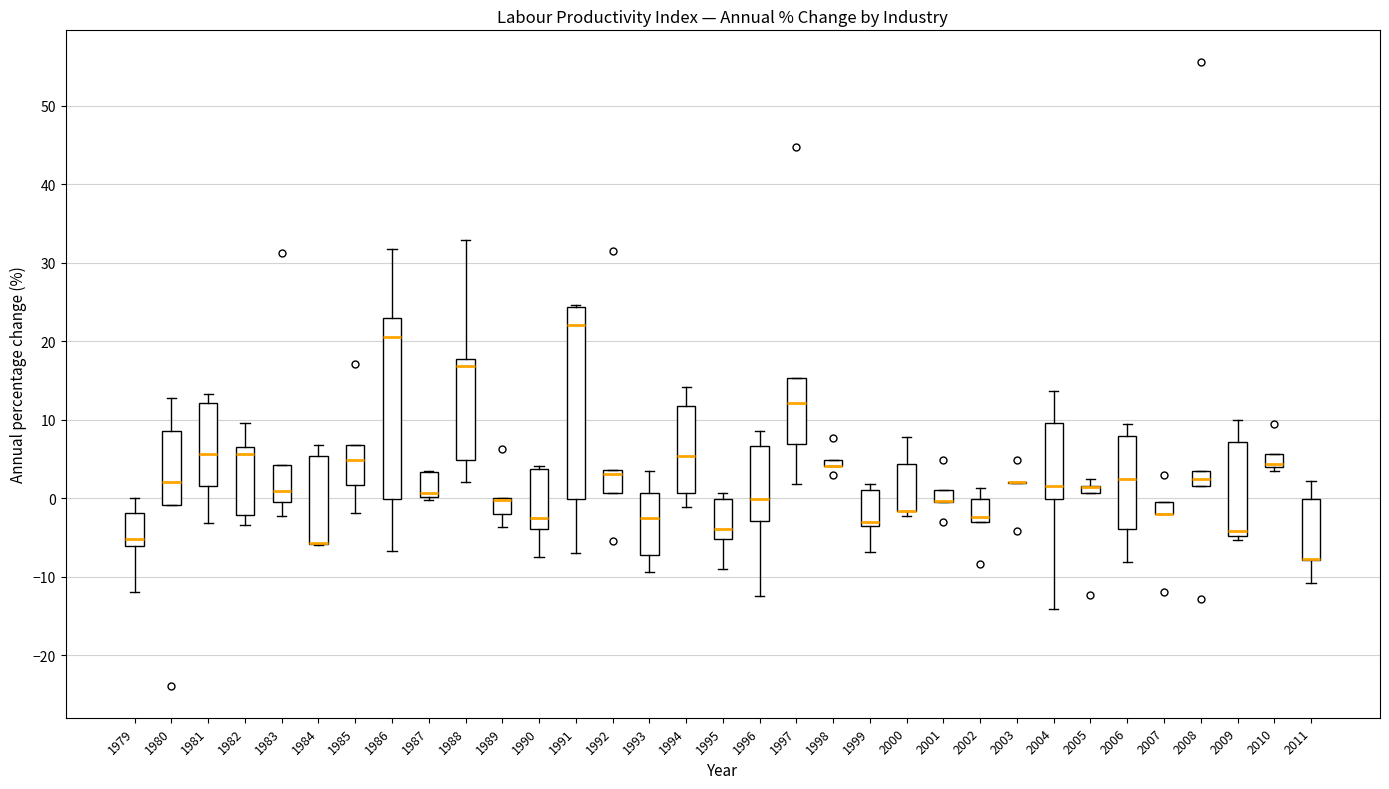

Which box is the tallest, from its lower edge to its upper edge?

1991